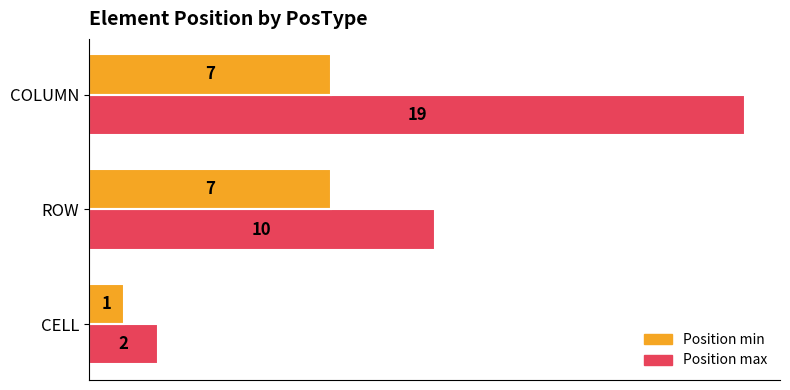

Which label corresponds to the smallest value in the chart?

CELL